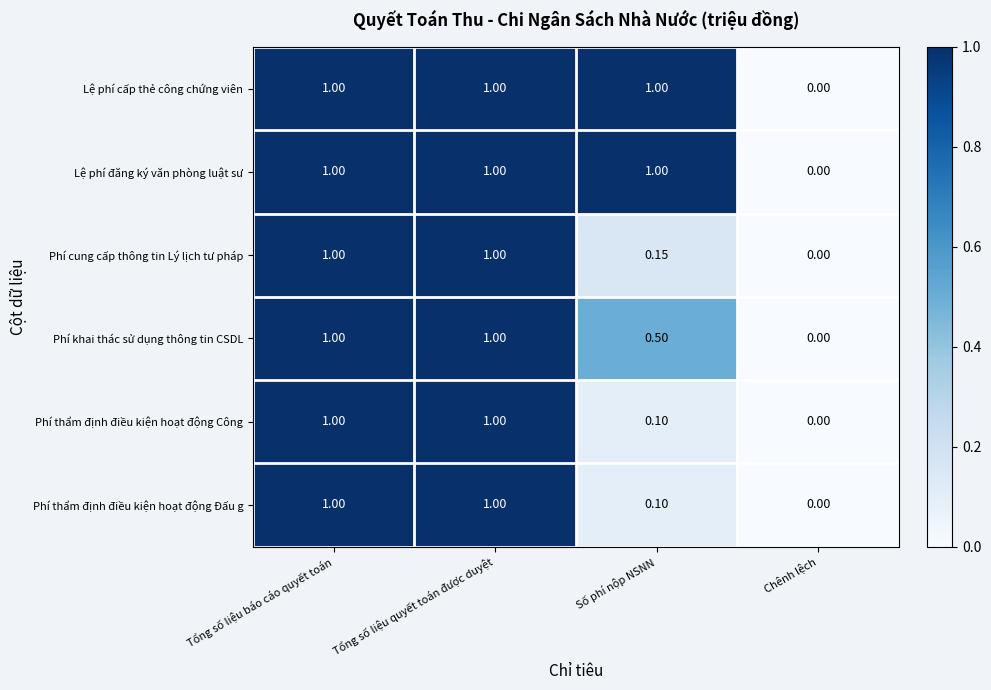

Is the value of Lệ phí đăng ký văn phòng luật sư at Số phí nộp NSNN greater than the value of Phí cung cấp thông tin Lý lịch tư pháp at Chênh lệch?

Yes